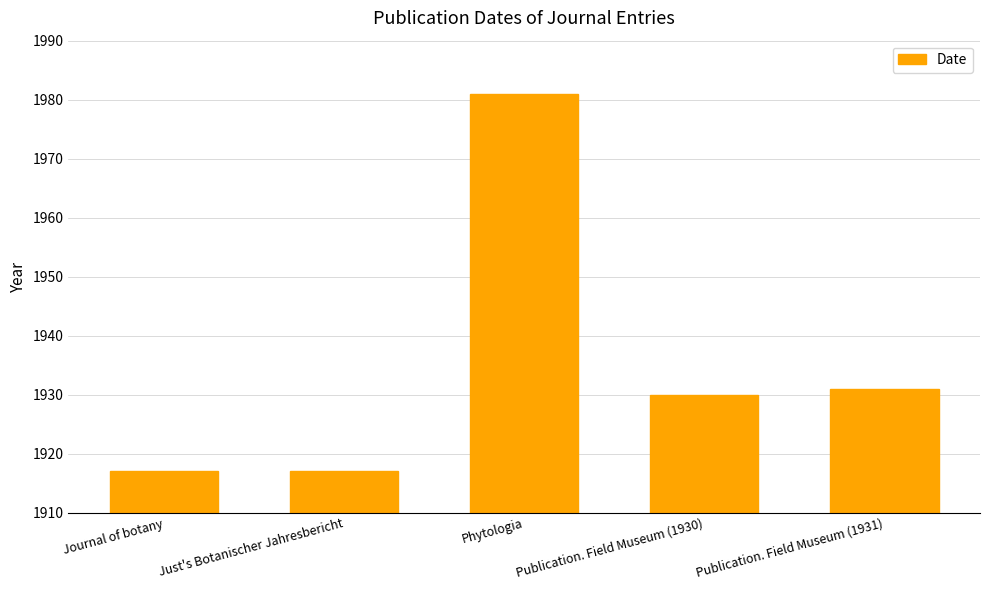

What is the difference between the maximum and minimum values?

64